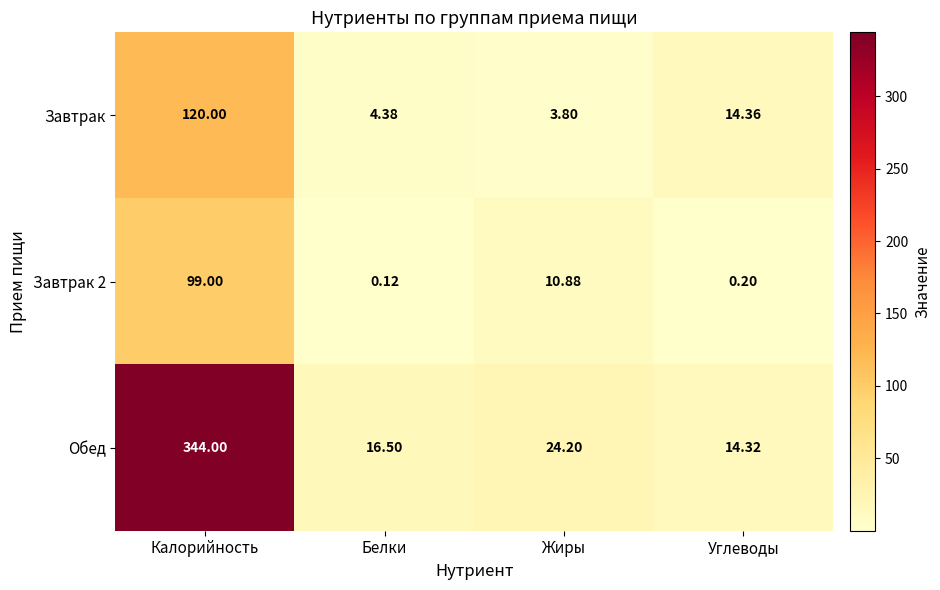

Which series changed the most between Белки and Жиры?

Завтрак 2